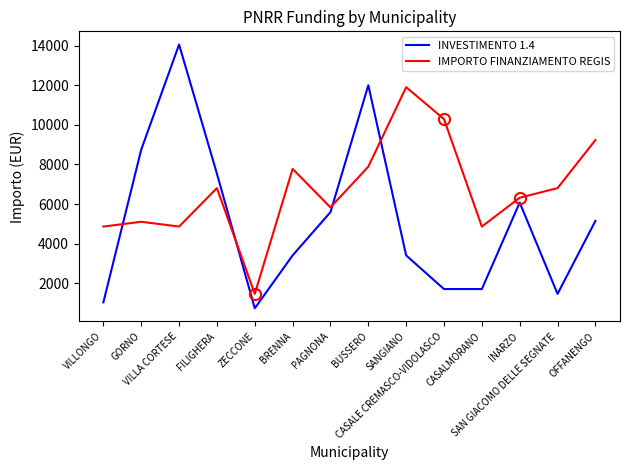

True or false: INVESTIMENTO 1.4 and IMPORTO FINANZIAMENTO REGIS intersect in this chart.

True